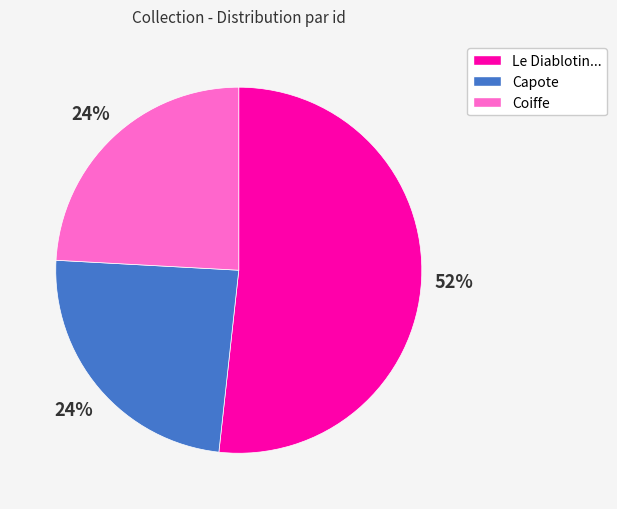

To the nearest percent, what is the difference between the largest and smallest slice percentages?

28%